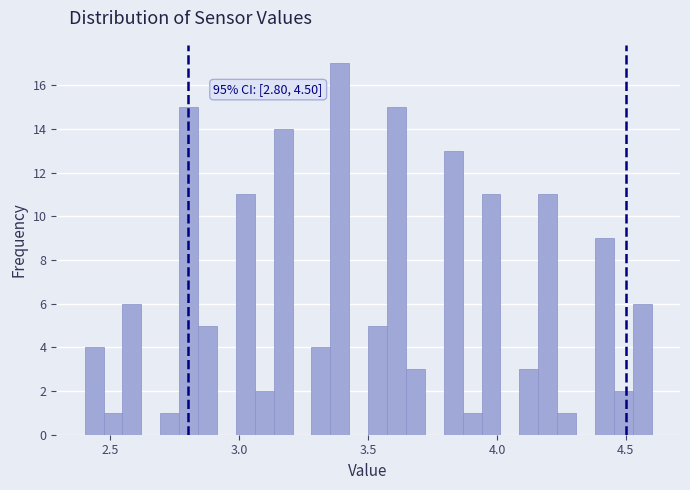

Read against the x-axis, roughly where is the centre of the tallest bar?

3.40